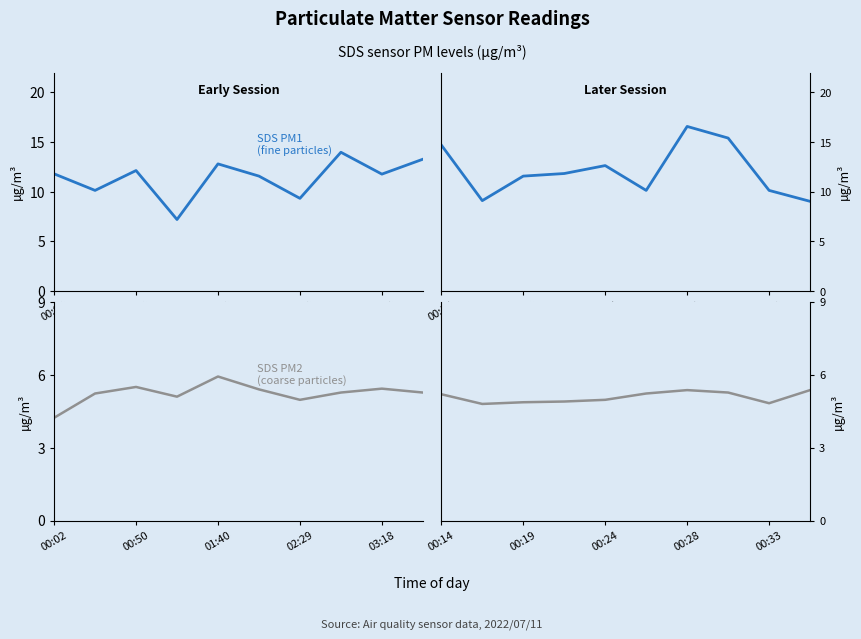

Between which two adjacent categories do SDS_P1 (early) and SDS_P1 (later) first intersect?

00:02 and 00:50